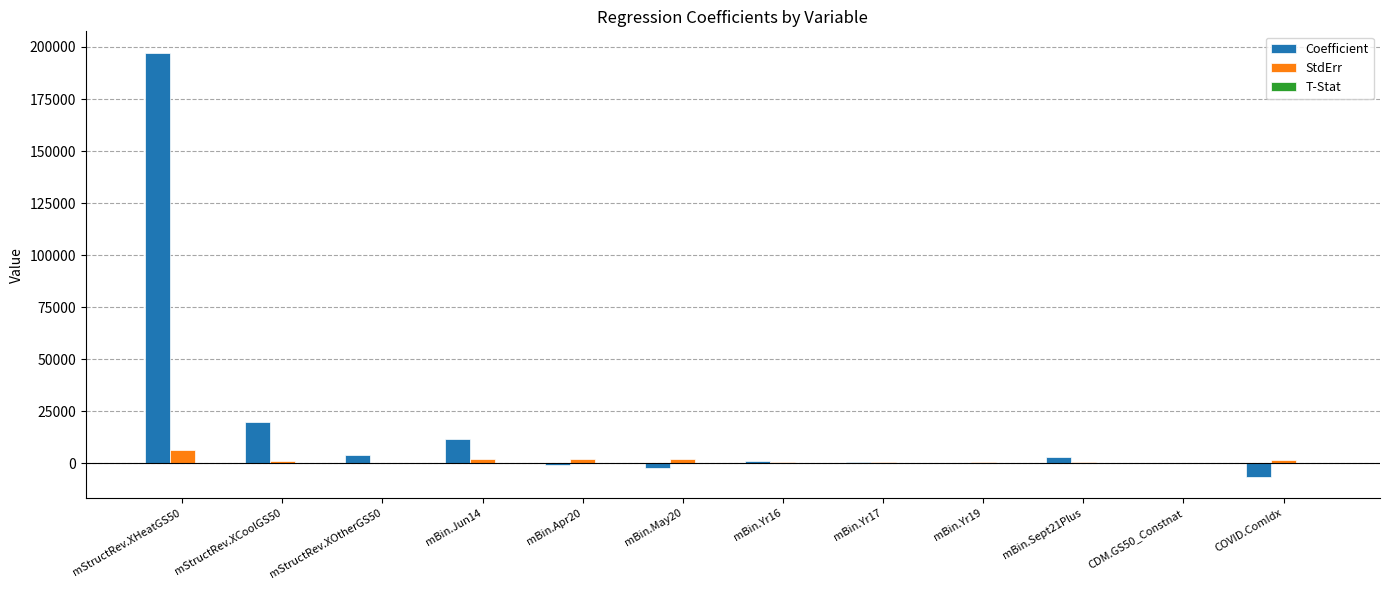

Which category has the highest value across all series?

mStructRev.XHeatGS50